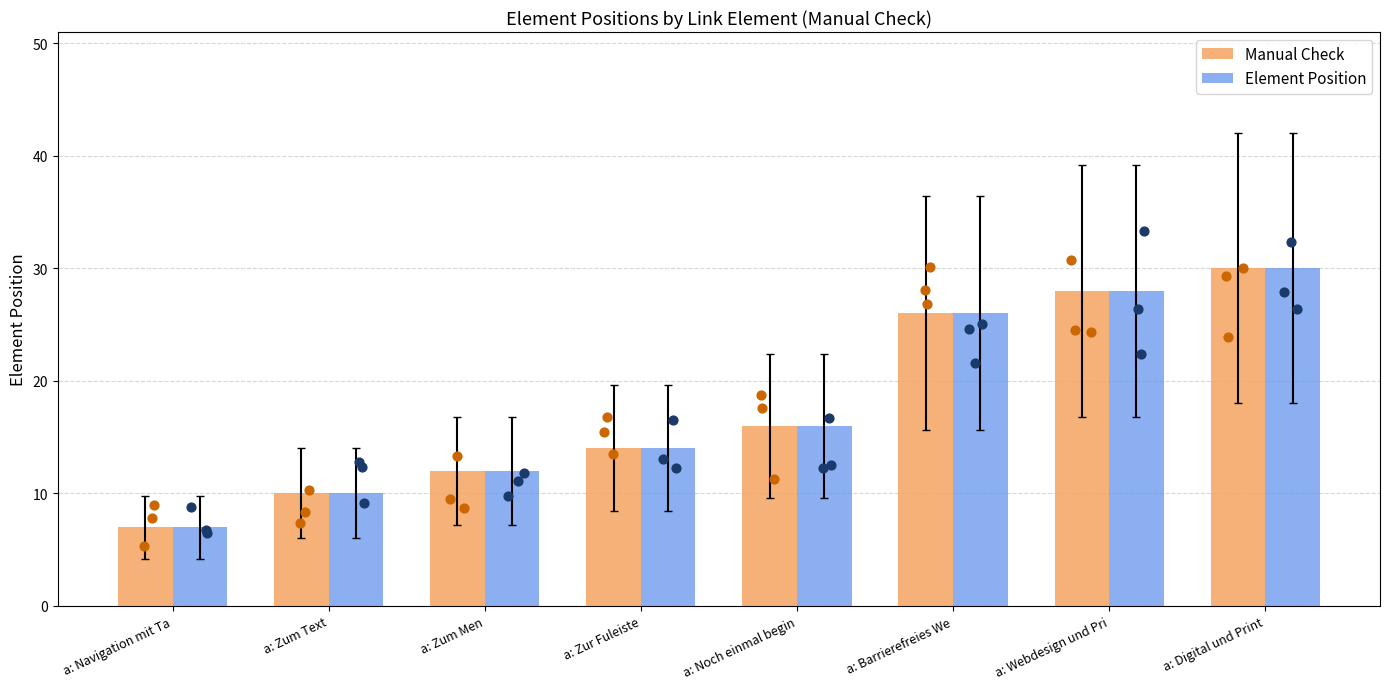

Is the value of Element Position at a: Barrierefreies We greater than the value of Manual Check at a: Webdesign und Pri?

No